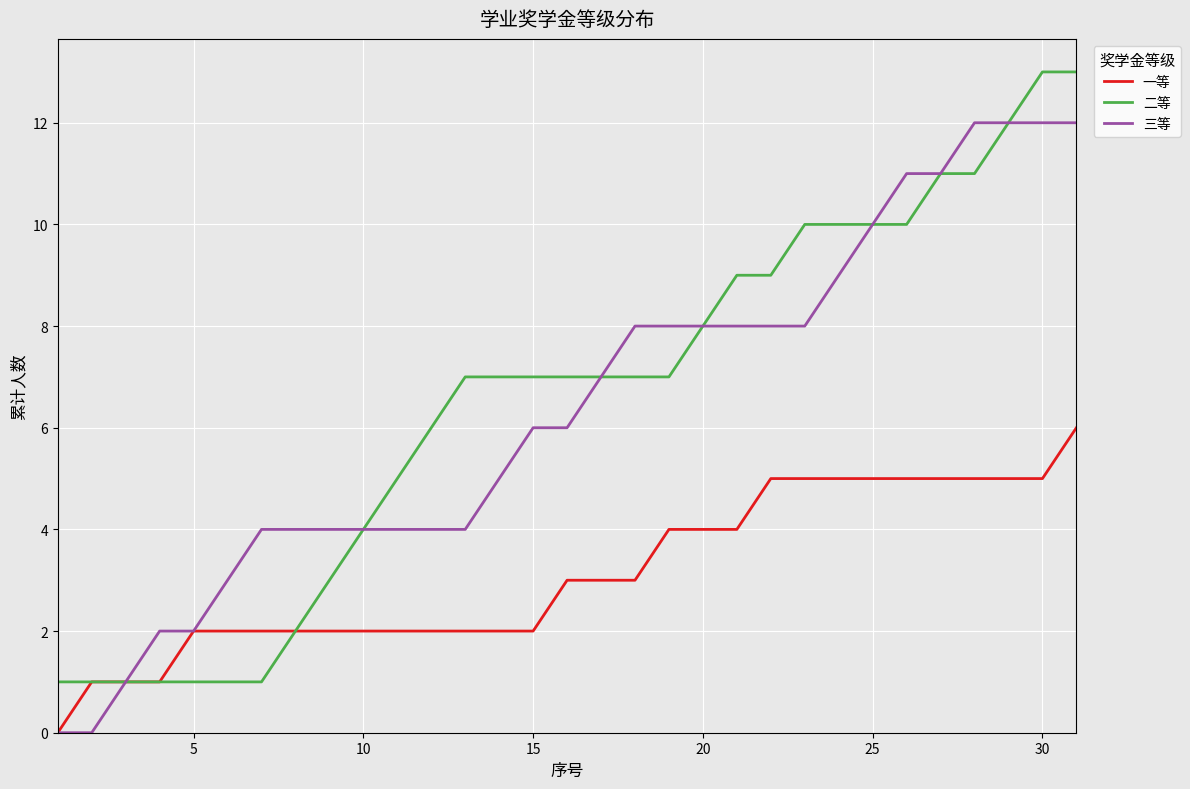

What is the difference between the maximum and second lowest values in the 三等 series?

12